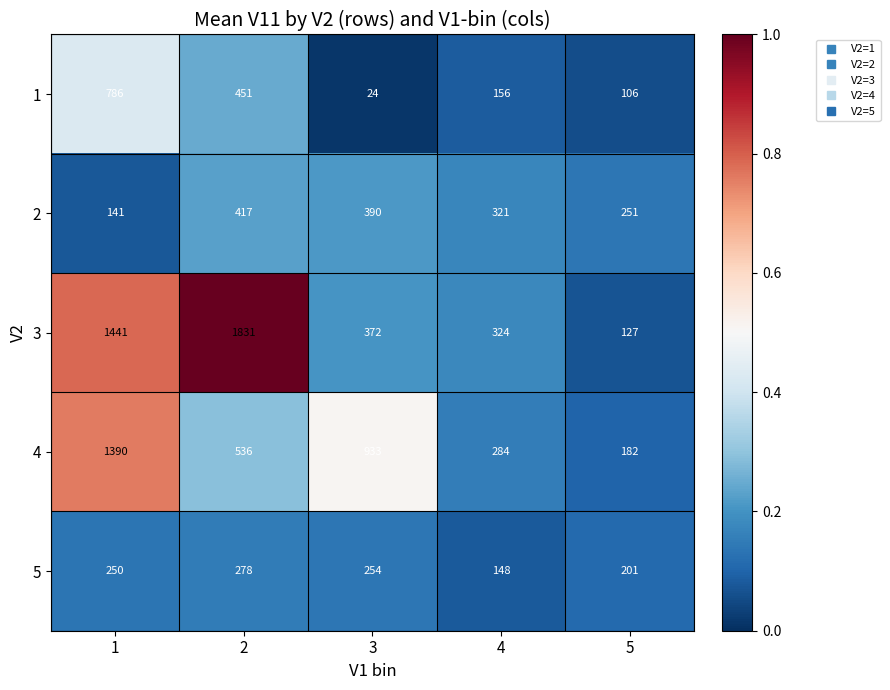

Reading left to right, transcribe all the data shown in this chart.

1: 1=786	2=451	3=24	4=156	5=106
2: 1=141	2=417	3=390	4=321	5=251
3: 1=1441	2=1831	3=372	4=324	5=127
4: 1=1390	2=536	3=933	4=284	5=182
5: 1=250	2=278	3=254	4=148	5=201